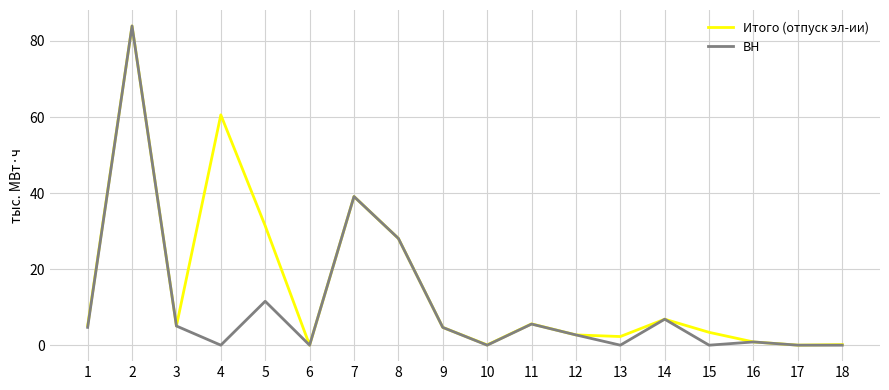

Where is Итого (отпуск эл-ии) nearest to the value 41?

7